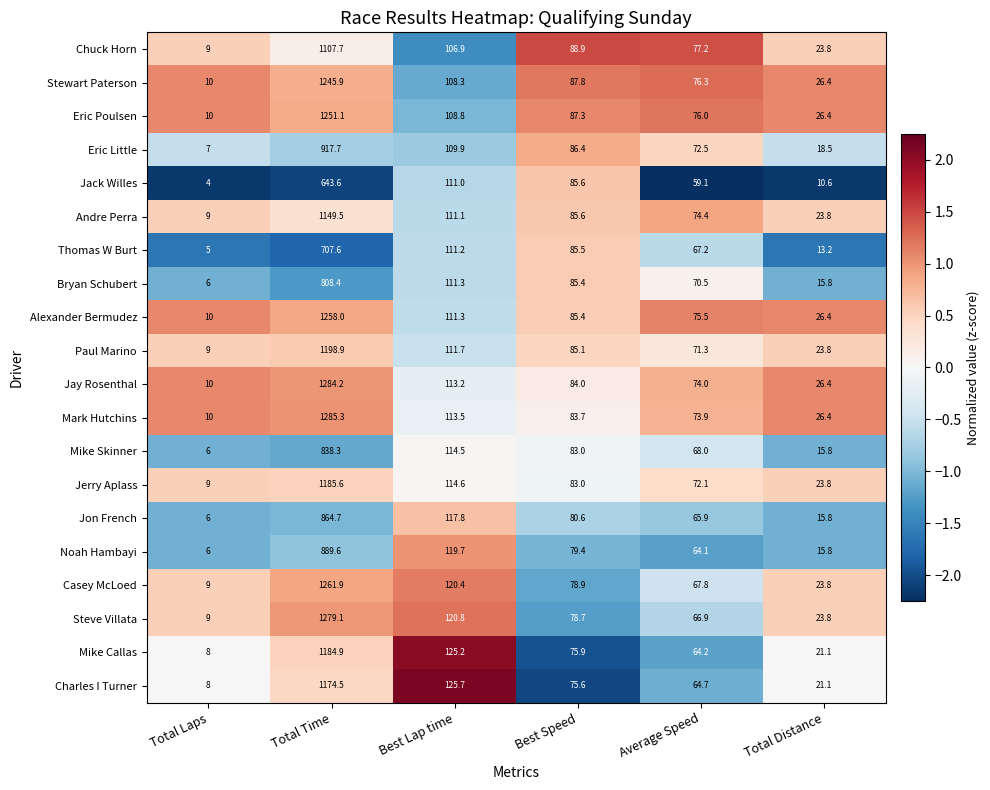

What is the difference between the highest and lowest values at Total Time?

641.7